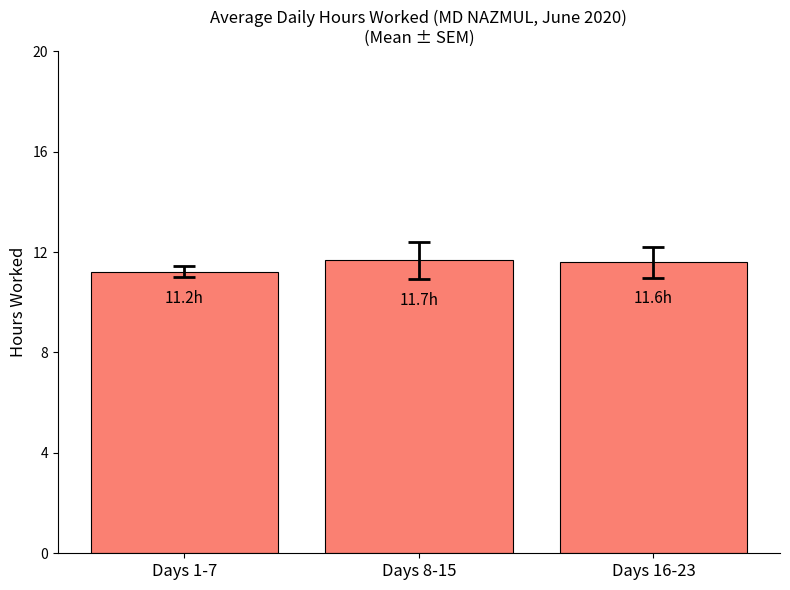

What is the ratio of the value at Days 8-15 to the value at Days 1-7?

1.0